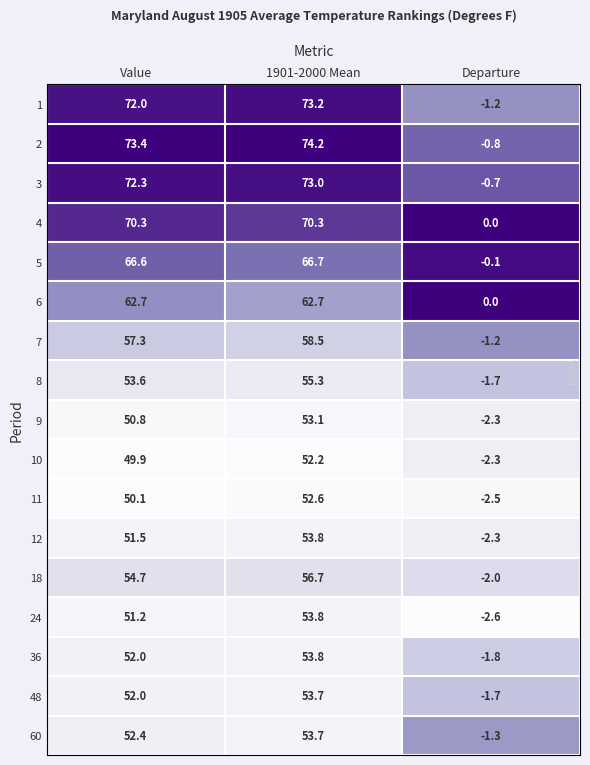

What is the spread (max minus min) of values at Value?

23.5